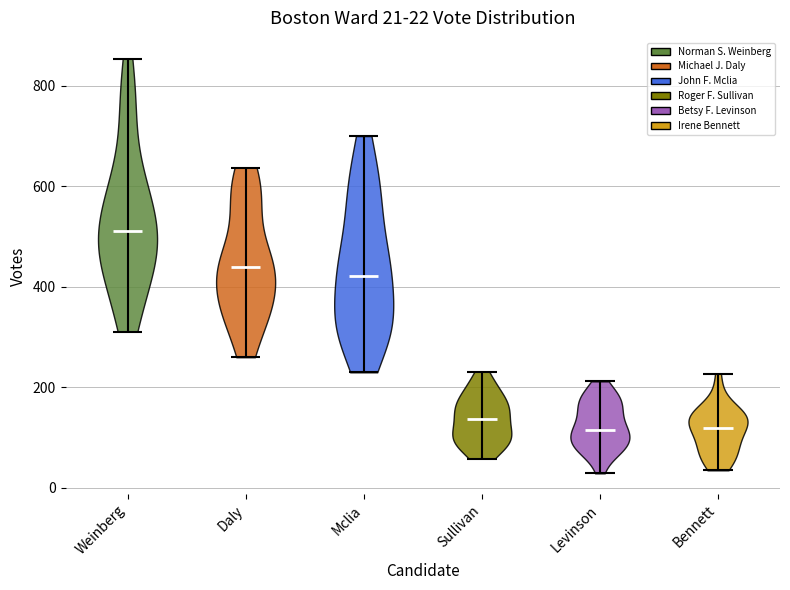

Which violin has the highest median line?

Weinberg